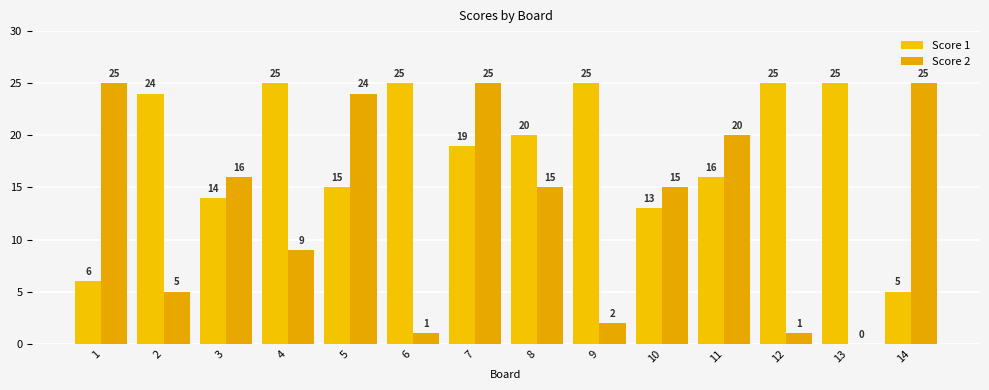

List the series in order of their peak value, highest first.

Score 1, Score 2